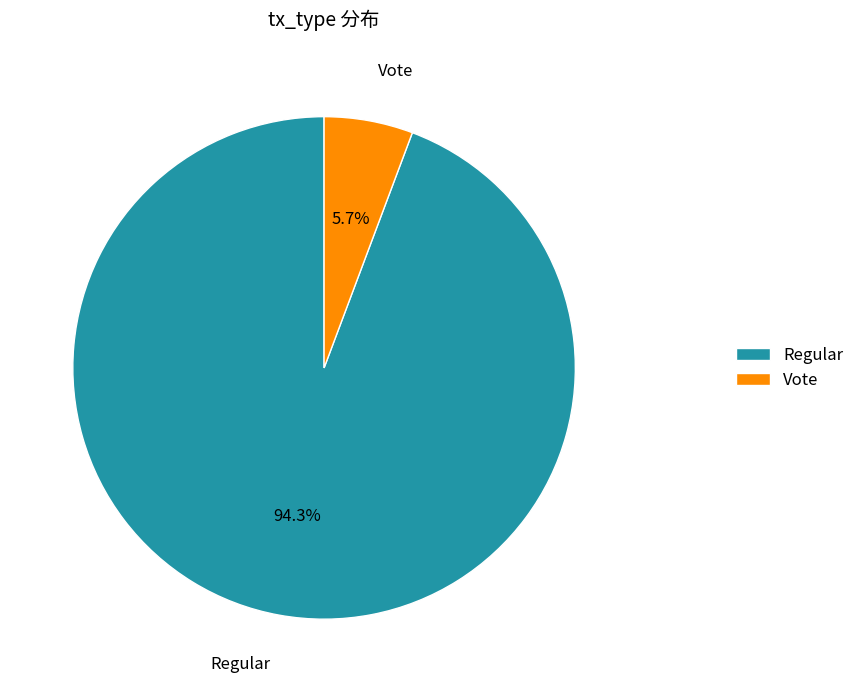

Count the number of slices in the pie.

2